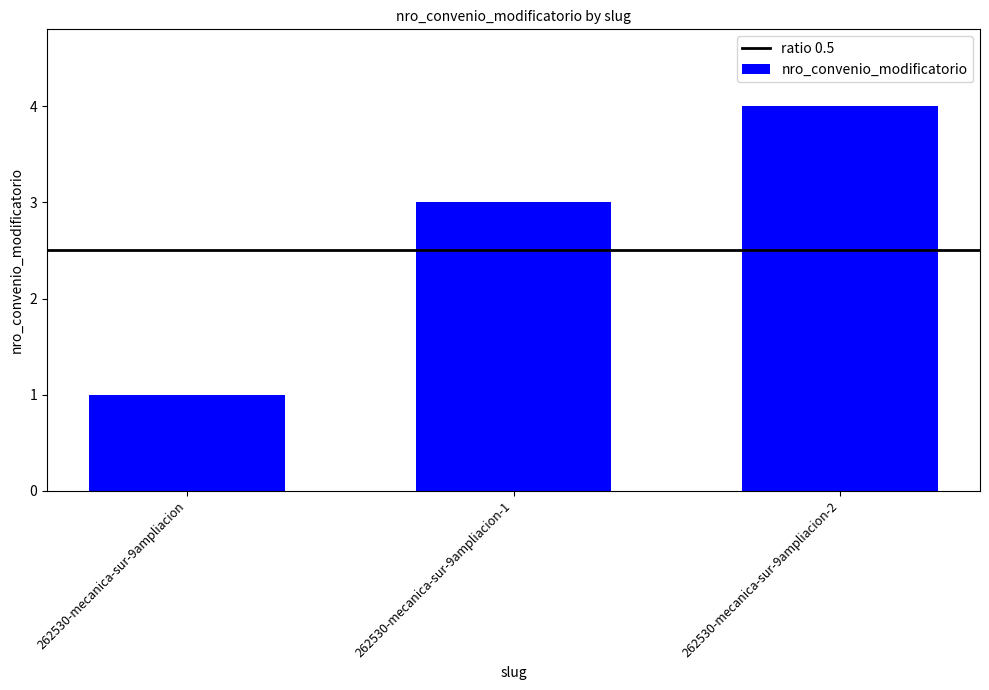

How many series are shown in this chart?

1